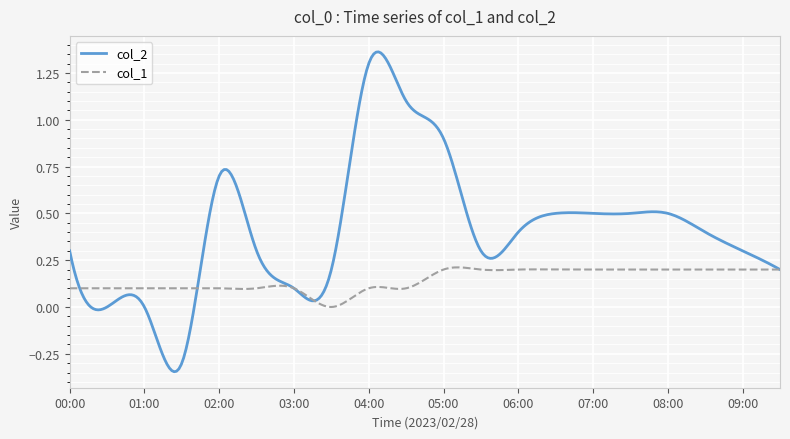

Rank the series by their maximum value, from highest to lowest.

col_2, col_1